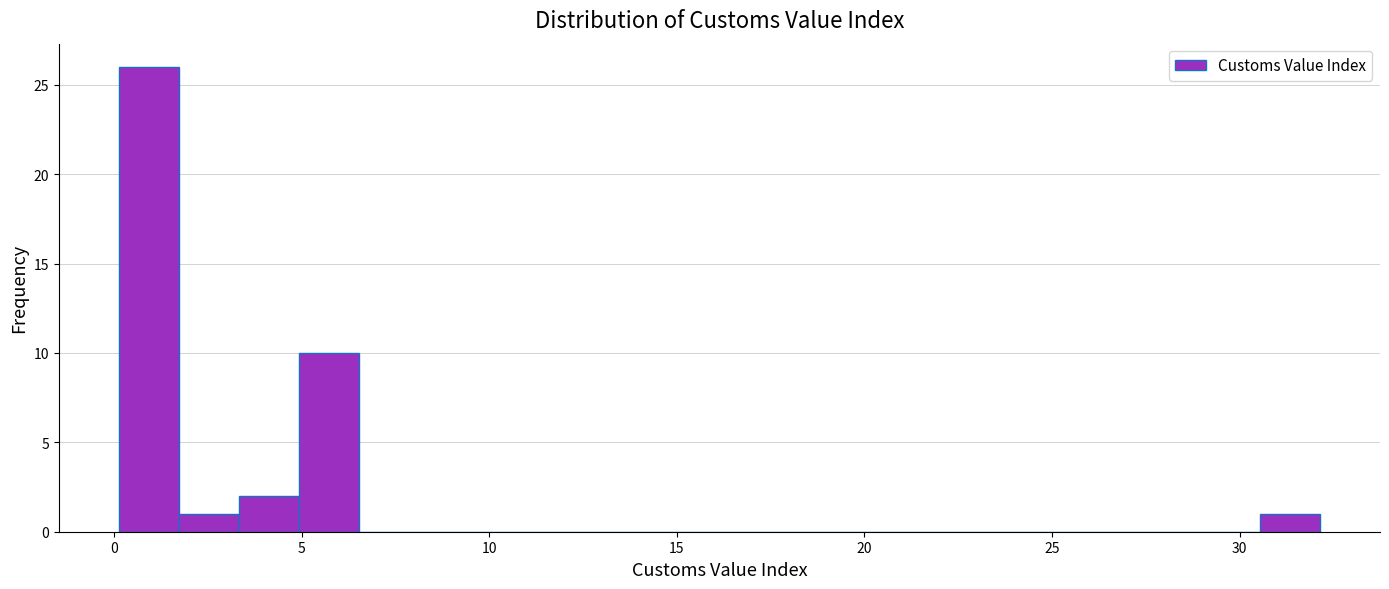

Around what value on the x-axis is the tallest bar? Give the approximate position of its centre, as read against the axis.

1.0